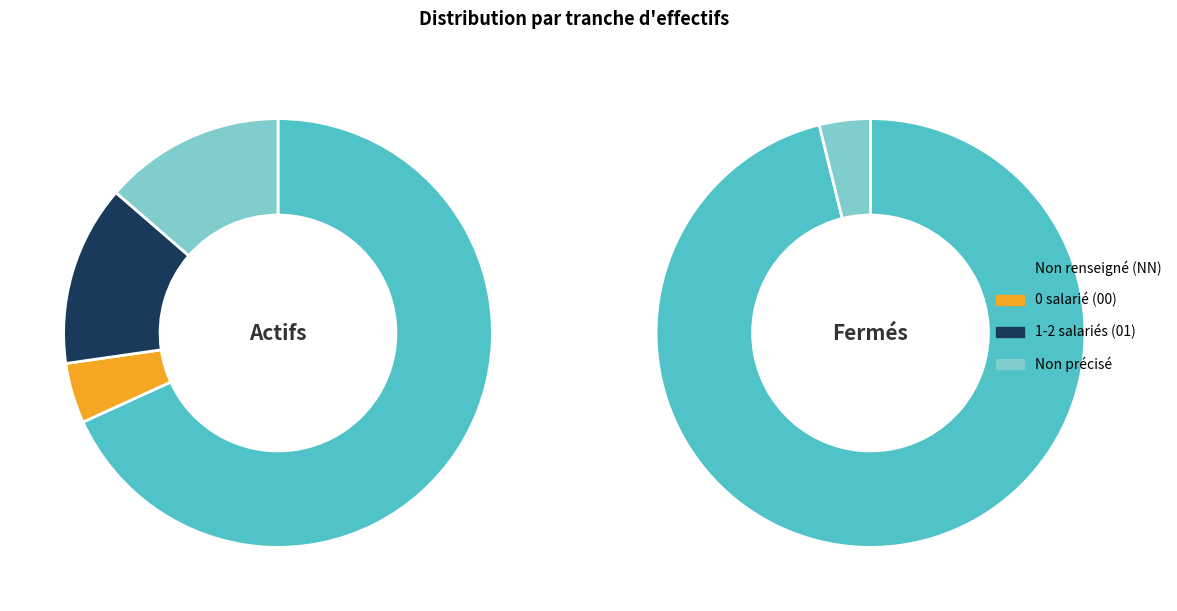

How many segments does this pie chart have?

6